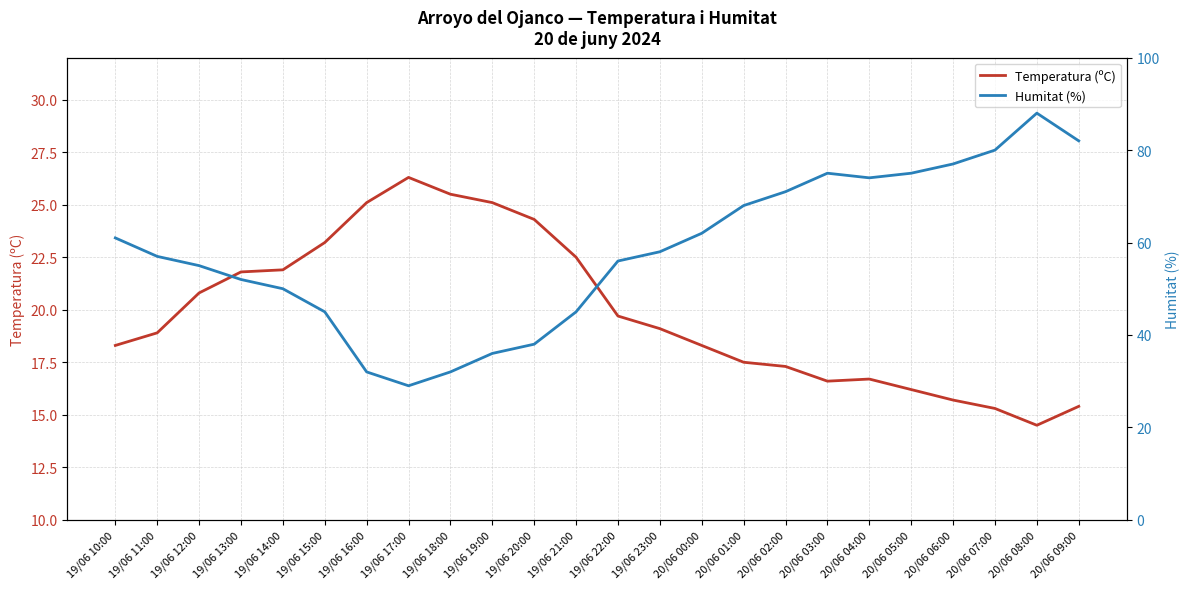

What are all the series names shown in the legend?

Temperatura (ºC), Humitat (%)